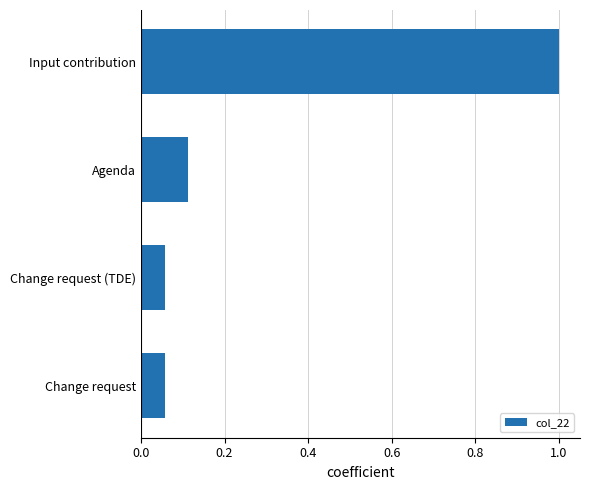

What is the average value?

0.3